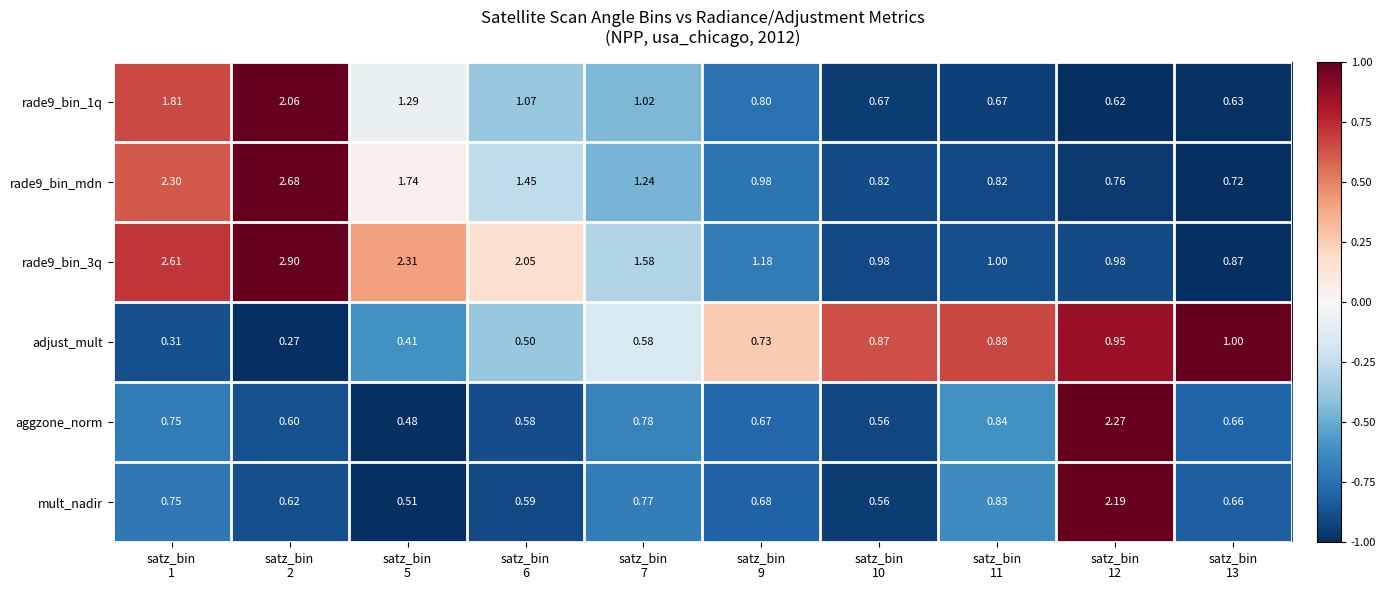

What is the total value across all series at satz_bin
13?

4.5